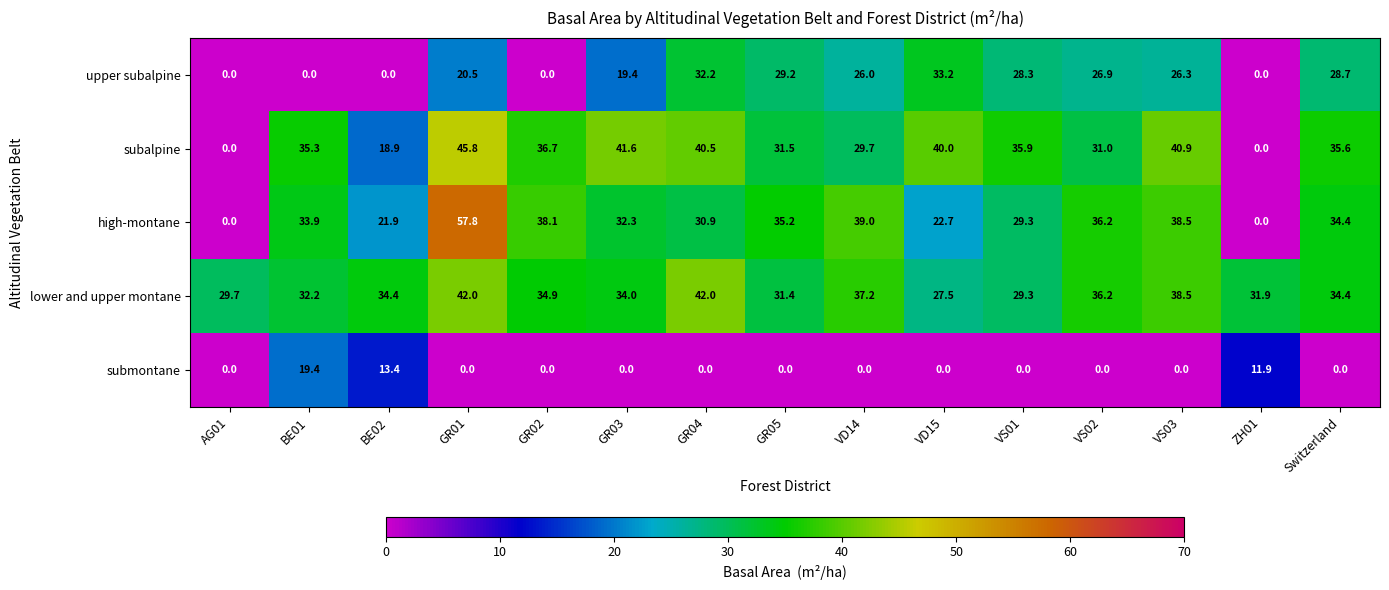

What is the spread (max minus min) of values at VS02?

36.2